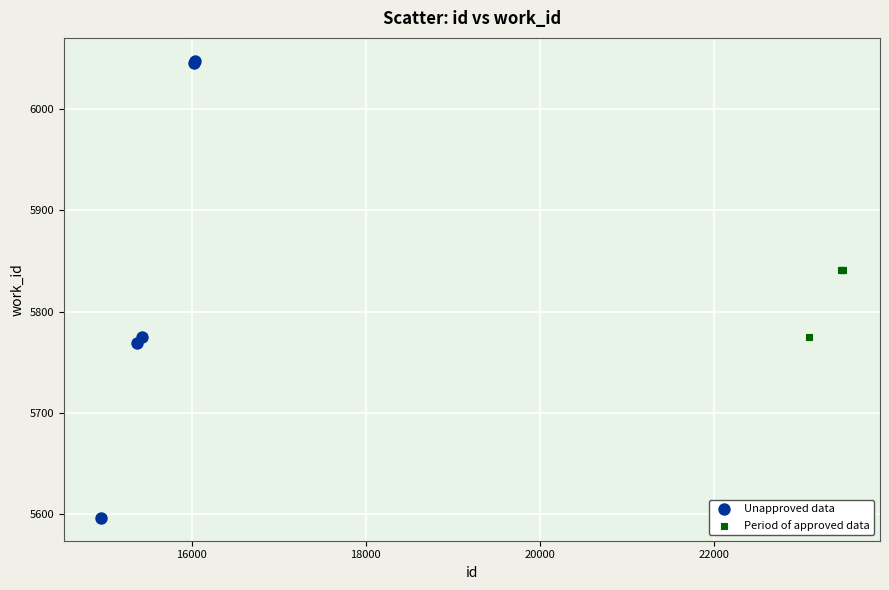

Which series contains the highest Y value?

Unapproved data